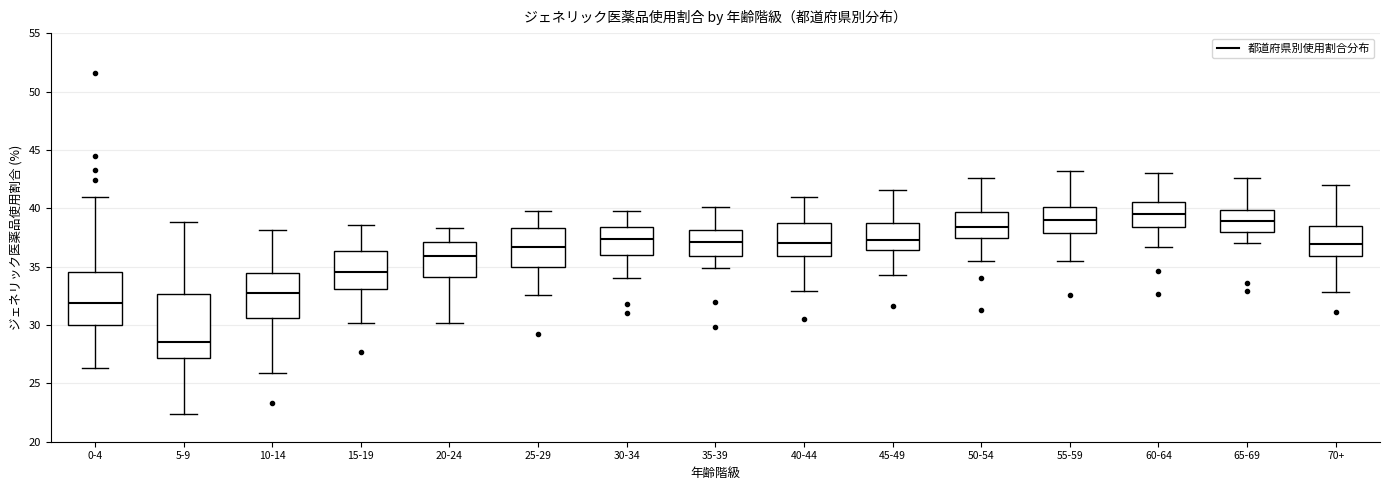

Reading left to right, transcribe this box plot: for each box, give where its median line is, the range the box spans, and where its two whiskers end, as read against the y-axis. The values are not printed on the chart, so give them approximately, as read against the axis.

0-4: median 32.0, box 30.0 to 34.5, whiskers 26.5 to 41.0
5-9: median 28.5, box 27.0 to 32.5, whiskers 22.5 to 39.0
10-14: median 33.0, box 30.5 to 34.5, whiskers 26.0 to 38.0
15-19: median 34.5, box 33.0 to 36.5, whiskers 30.0 to 38.5
20-24: median 36.0, box 34.0 to 37.0, whiskers 30.0 to 38.5
25-29: median 36.5, box 35.0 to 38.5, whiskers 32.5 to 40.0
30-34: median 37.5, box 36.0 to 38.5, whiskers 34.0 to 40.0
35-39: median 37.0, box 36.0 to 38.0, whiskers 35.0 to 40.0
40-44: median 37.0, box 36.0 to 38.5, whiskers 33.0 to 41.0
45-49: median 37.5, box 36.5 to 39.0, whiskers 34.5 to 41.5
50-54: median 38.5, box 37.5 to 39.5, whiskers 35.5 to 42.5
55-59: median 39.0, box 38.0 to 40.0, whiskers 35.5 to 43.0
60-64: median 39.5, box 38.5 to 40.5, whiskers 36.5 to 43.0
65-69: median 39.0, box 38.0 to 40.0, whiskers 37.0 to 42.5
70+: median 37.0, box 36.0 to 38.5, whiskers 33.0 to 42.0